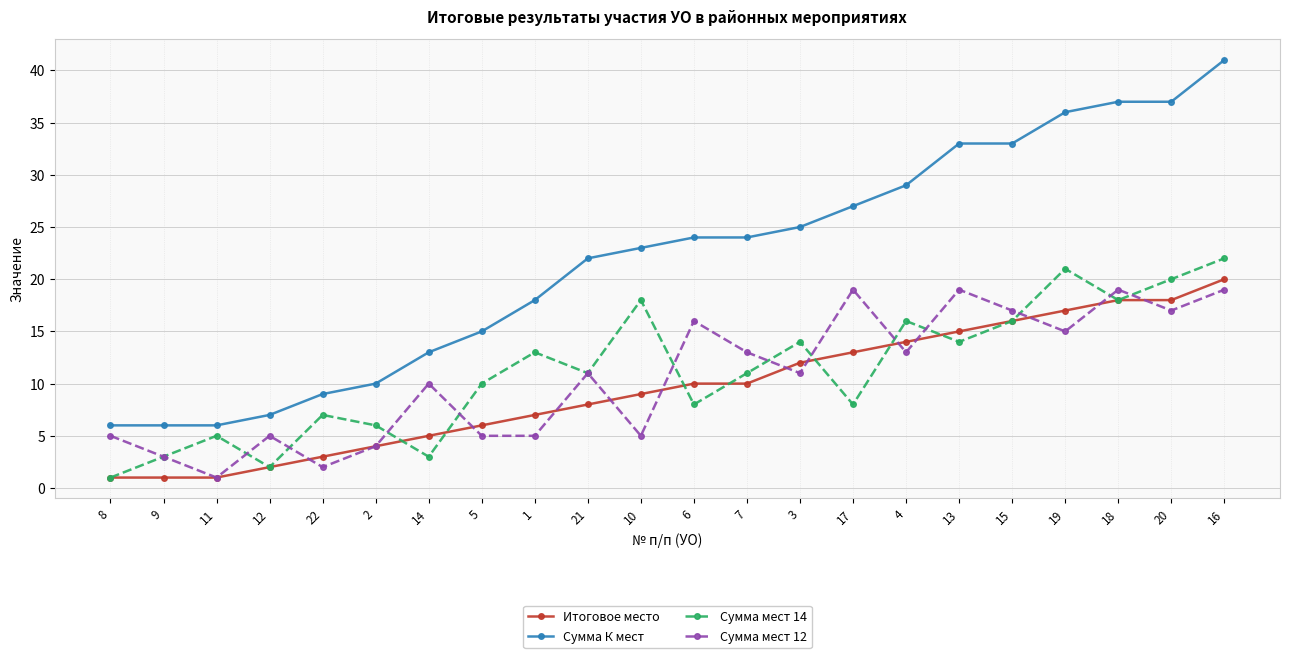

Which series has the largest total across all categories?

Сумма К мест